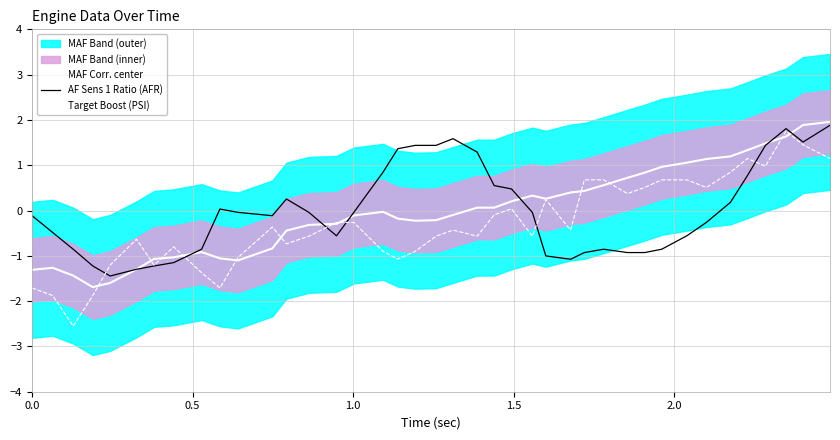

The value of AF Sens 1 Ratio (AFR) at 2.5 is -2.1. True or false?

False